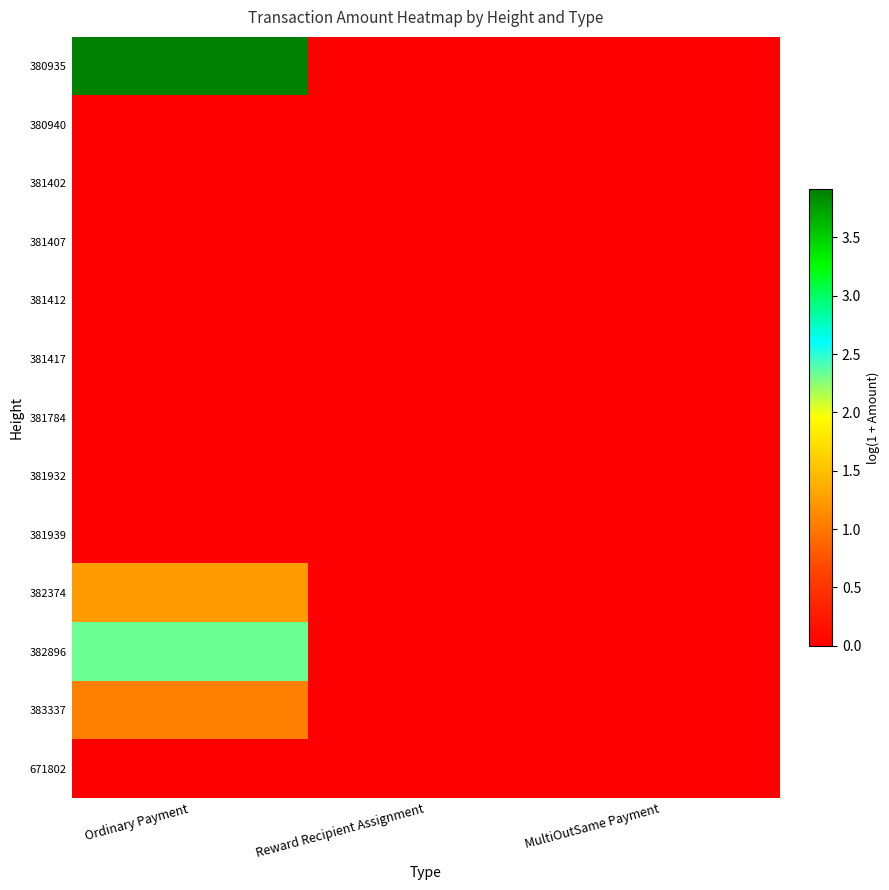

Rank the series at Ordinary Payment from lowest to highest value.

380940, 381402, 381407, 381412, 381417, 381784, 381932, 381939, 671802, 383337, 382374, 382896, 380935